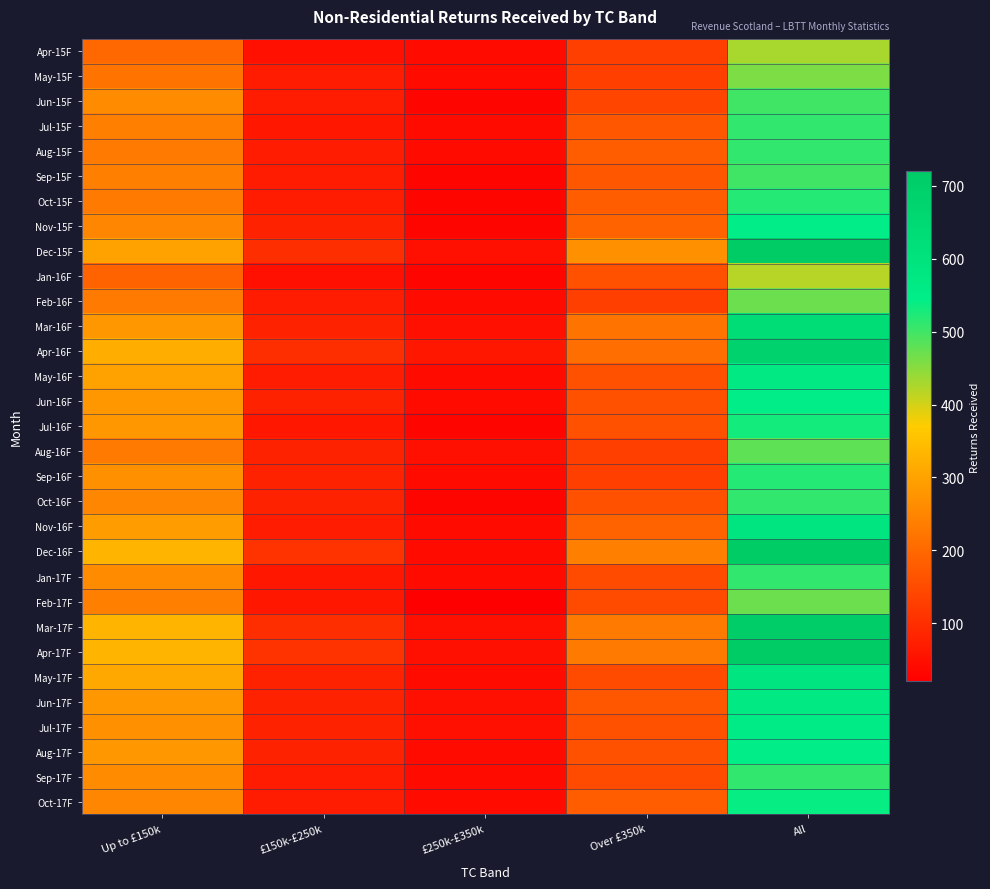

What is the smallest value displayed?

20